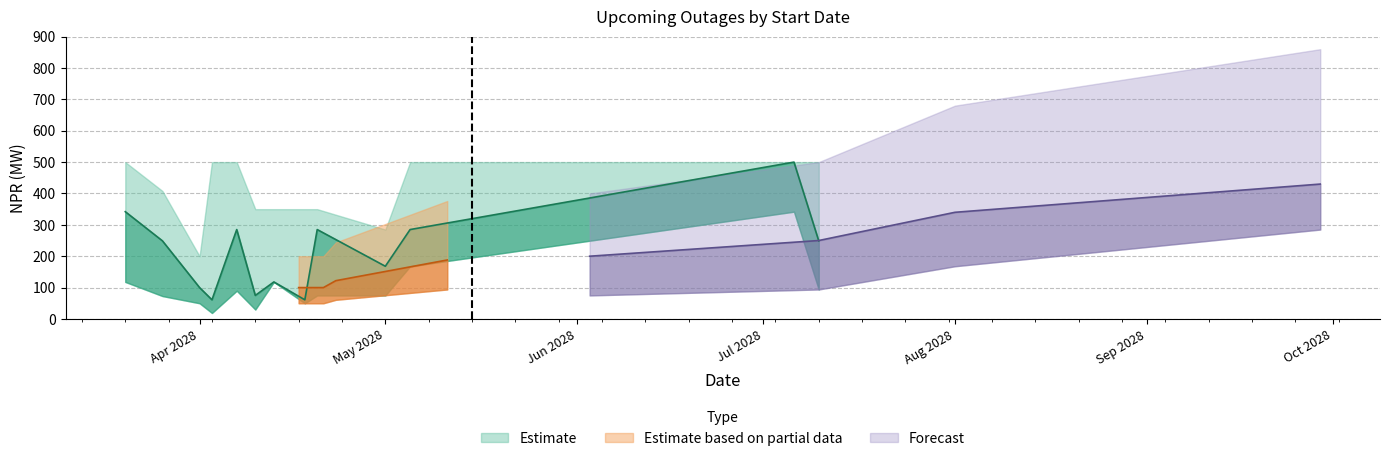

Where is the first local minimum for NPR_lower?

2028-04-03